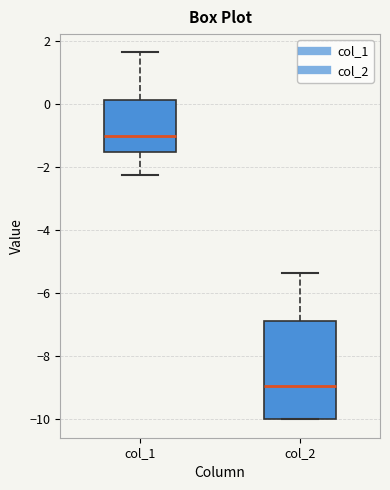

Reading left to right, transcribe this box plot: for each box, give where its median line is, the range the box spans, and where its two whiskers end, as read against the y-axis. The values are not printed on the chart, so give them approximately, as read against the axis.

col_1: median -1.0, box -1.6 to 0.2, whiskers -2.2 to 1.6
col_2: median -9.0, box -10.0 to -6.8, whiskers -10.0 to -5.4